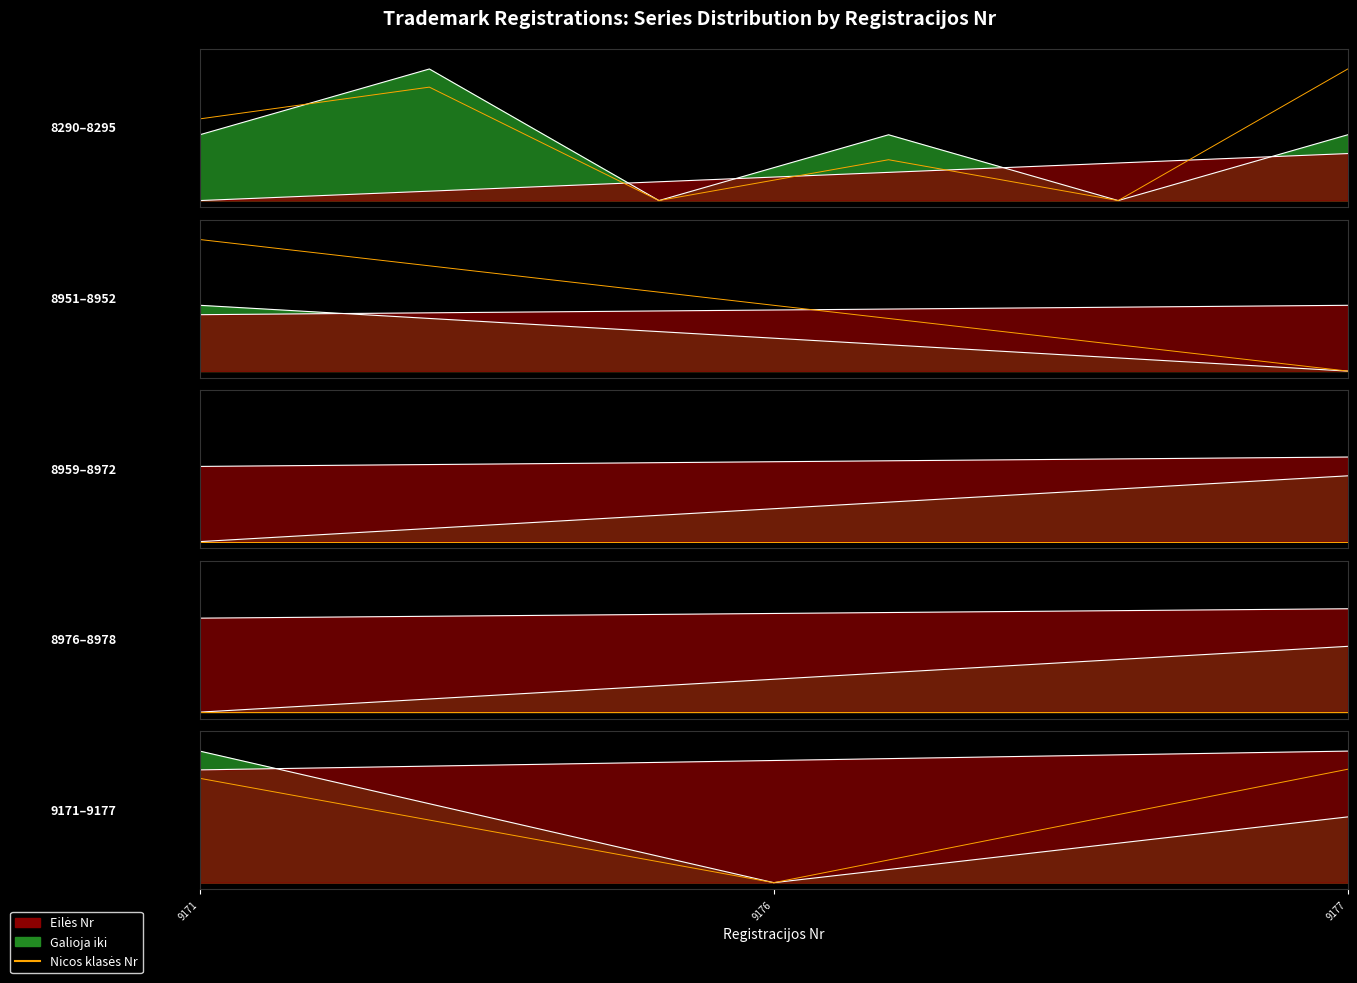

The value at 9177 is 0.9. True or false?

True